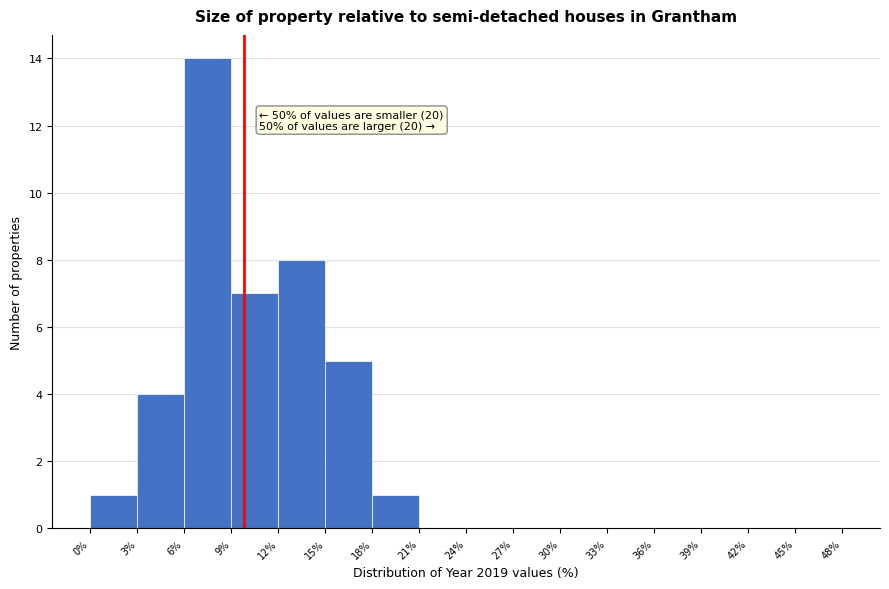

Which range on the x-axis has the tallest bar?

6% to 9%